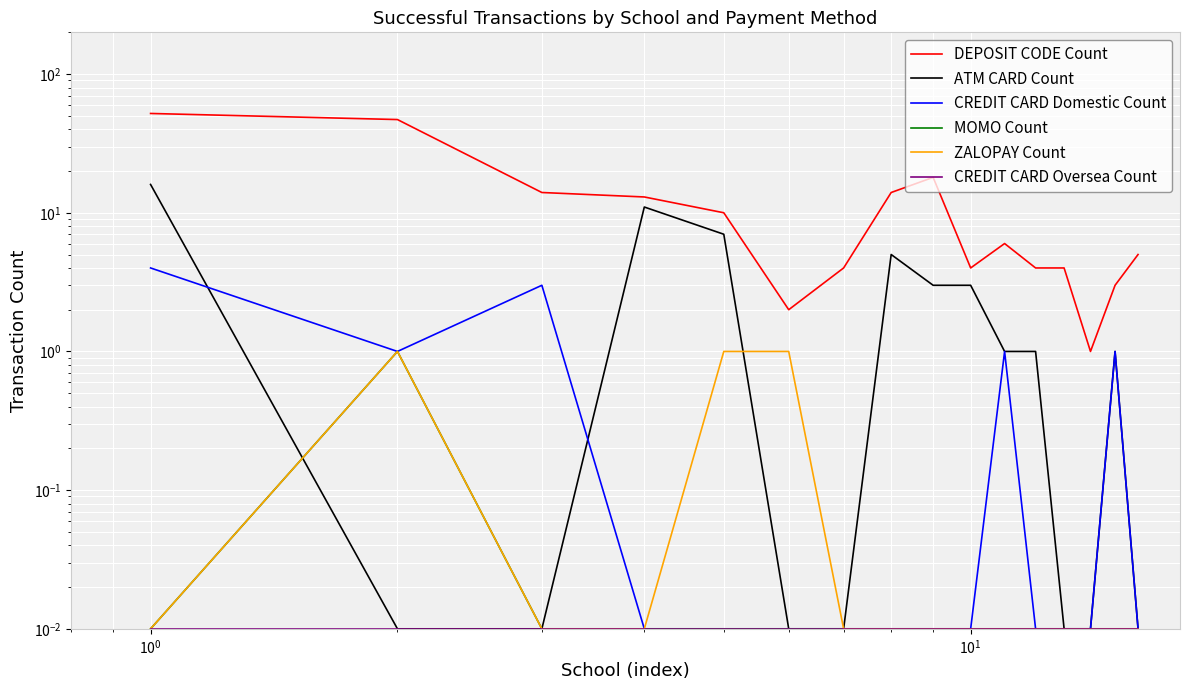

The DEPOSIT CODE Count series shows 1.9 at 15. True or false?

False